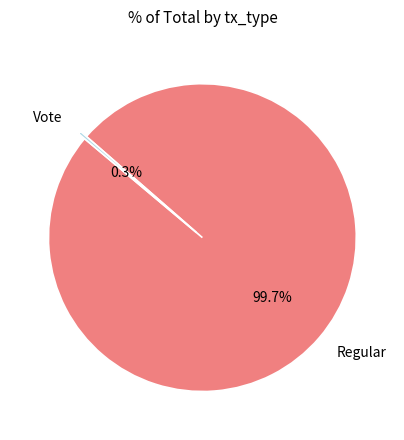

Which category has the biggest portion of the pie?

Regular